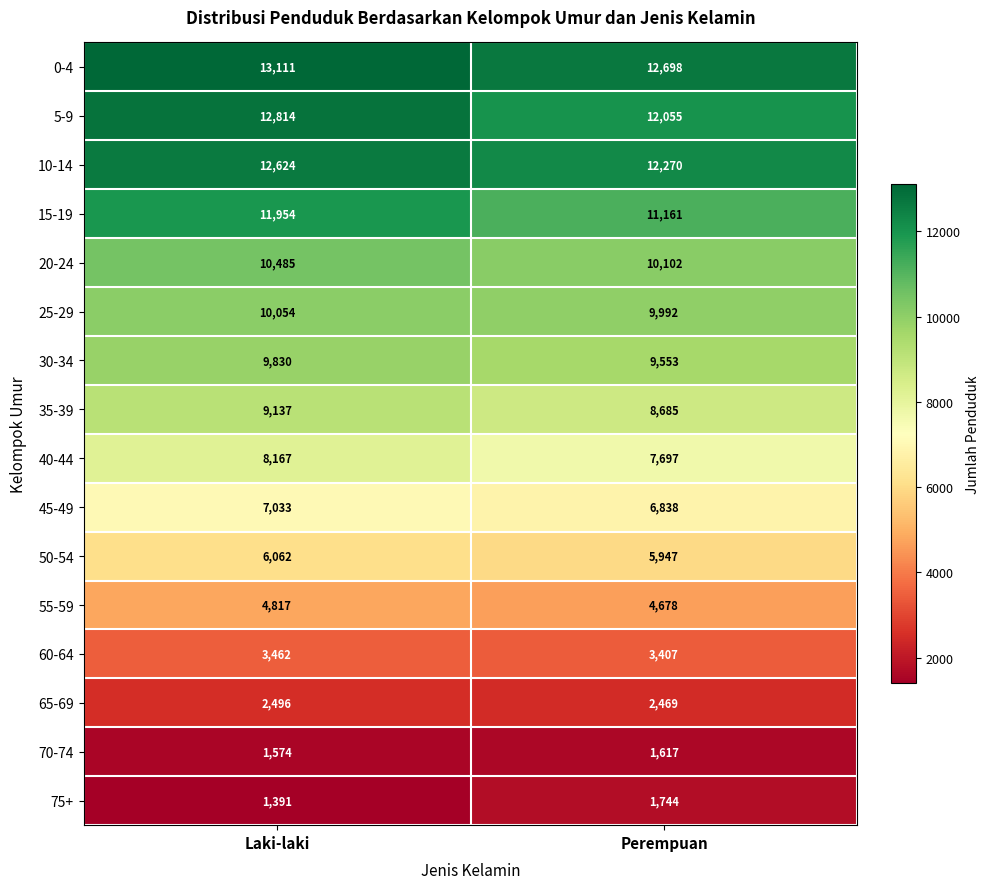

Which series has the largest range (max minus min)?

15-19